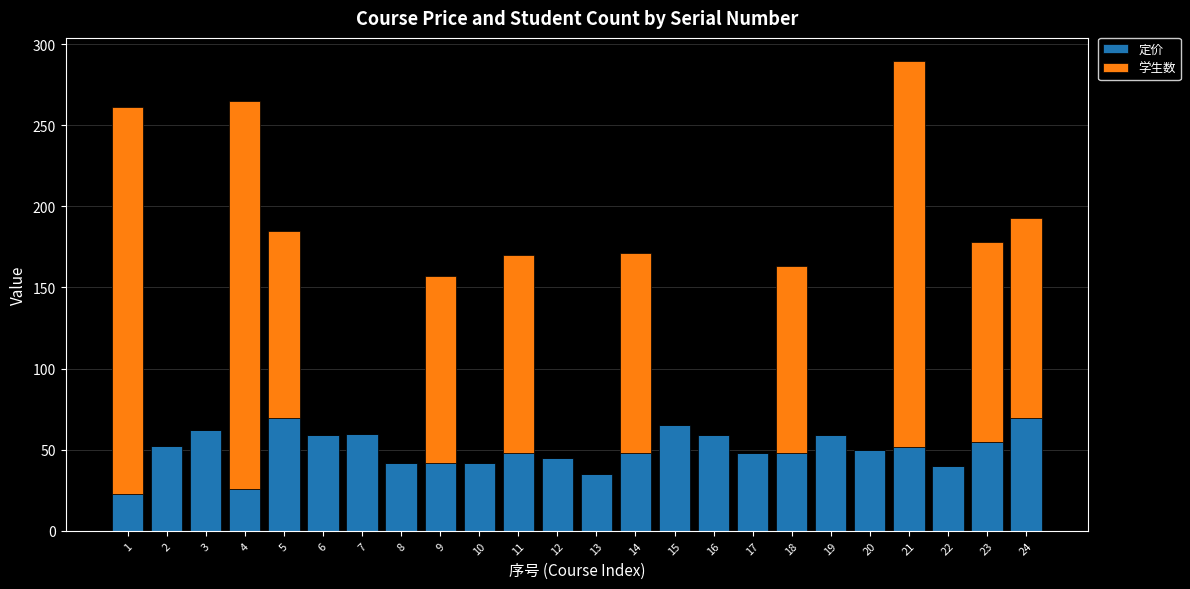

What is the sum of all 定价 values?

1198.6